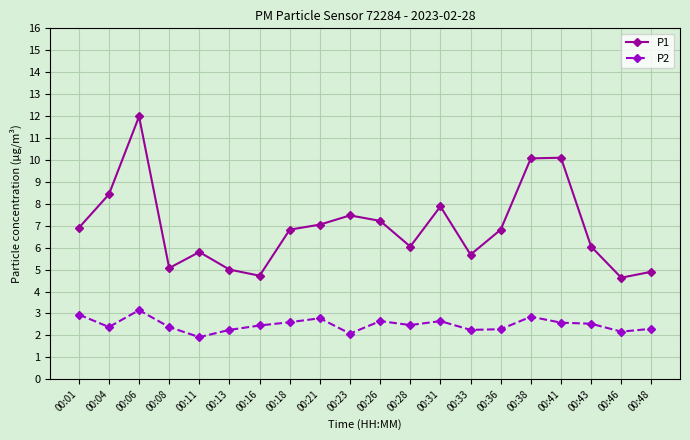

List the series in order of their overall mean, highest first.

P1, P2